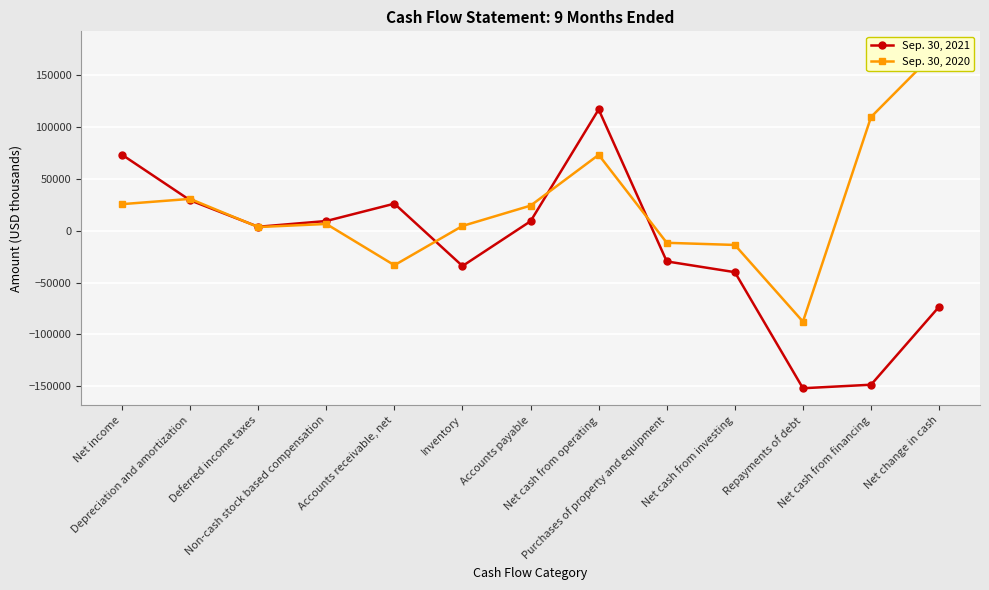

Rank the series at Repayments of debt from lowest to highest value.

Sep. 30, 2021, Sep. 30, 2020